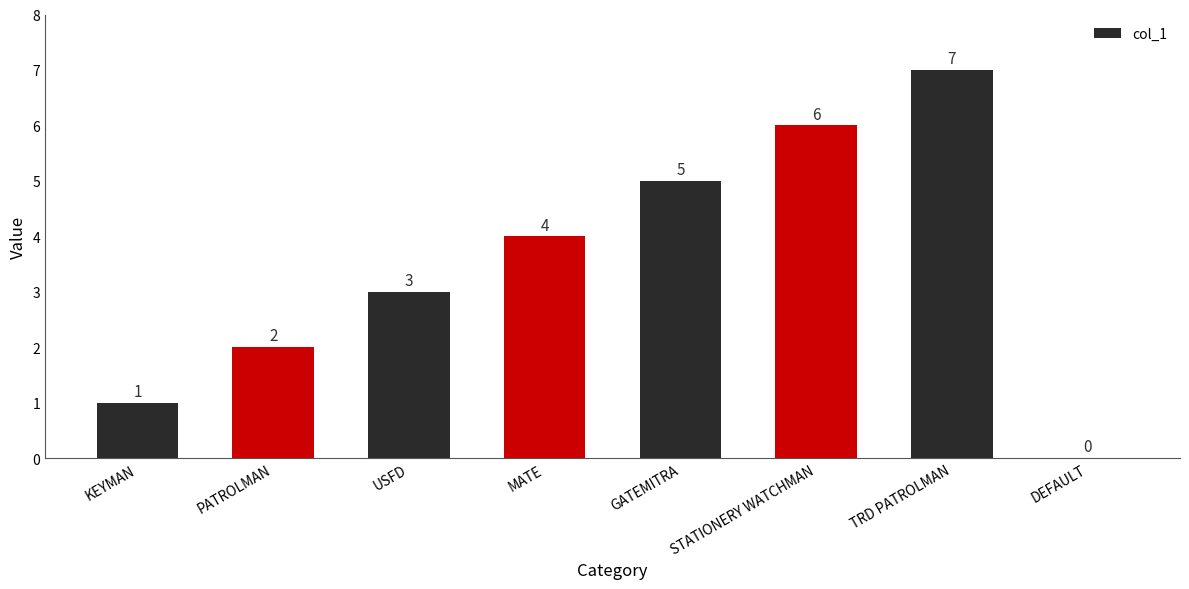

Reading left to right, what are all the values shown in this chart?

KEYMAN=1	PATROLMAN=2	USFD=3	MATE=4	GATEMITRA=5	STATIONERY WATCHMAN=6	TRD PATROLMAN=7	DEFAULT=0